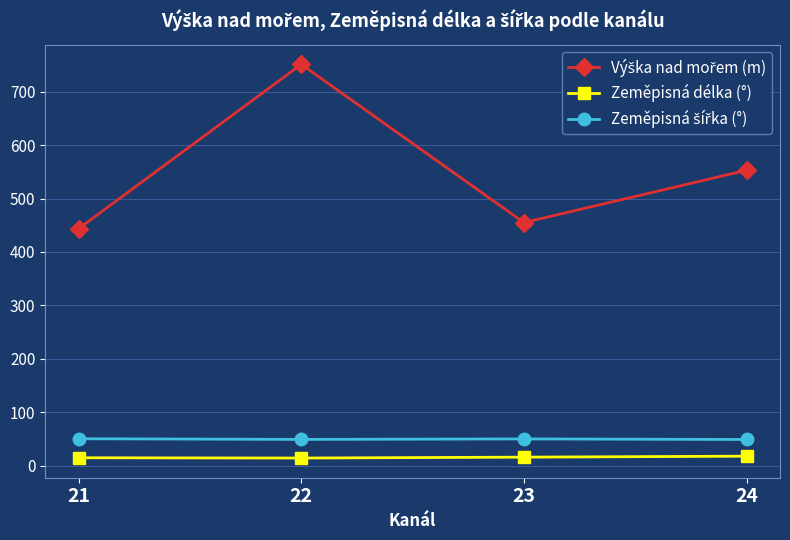

What is the difference between the Zeměpisná délka (°) values at 24 and 22?

3.5